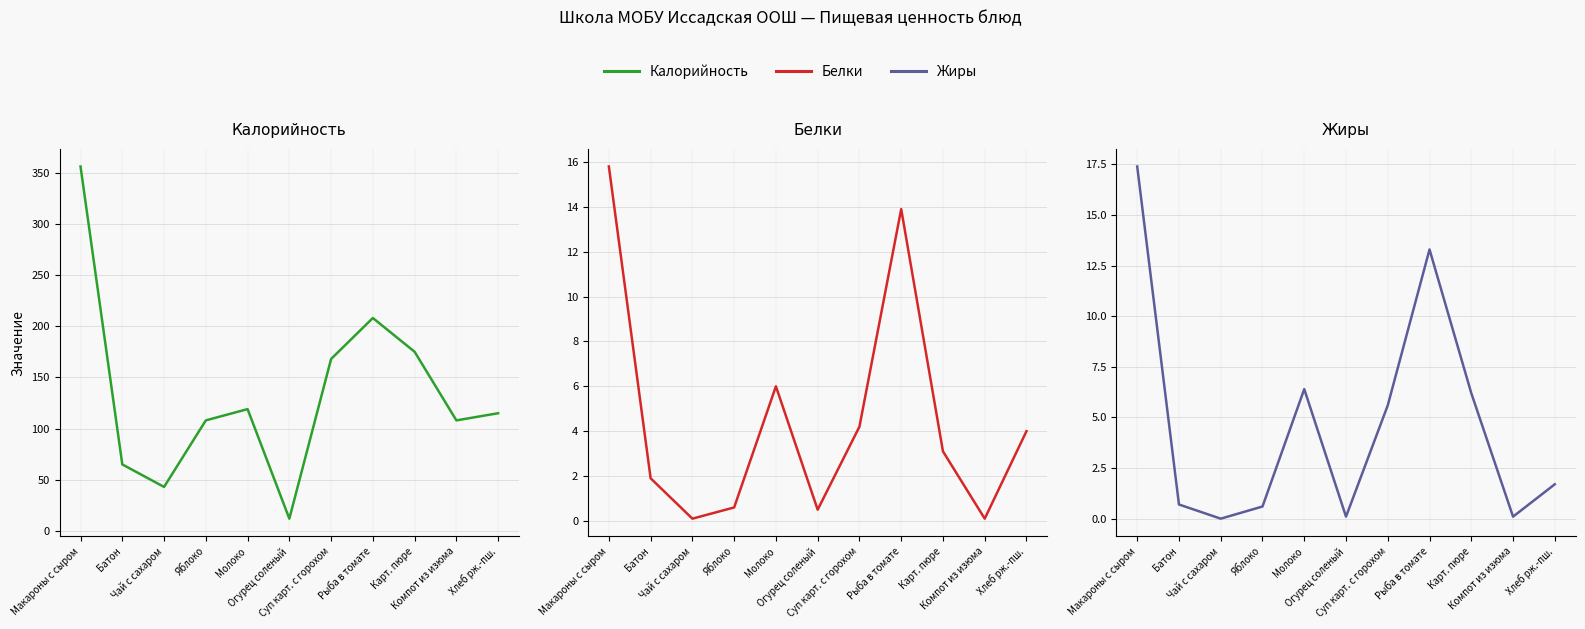

Between Яблоко and Компот из изюма, which is larger?

Яблоко